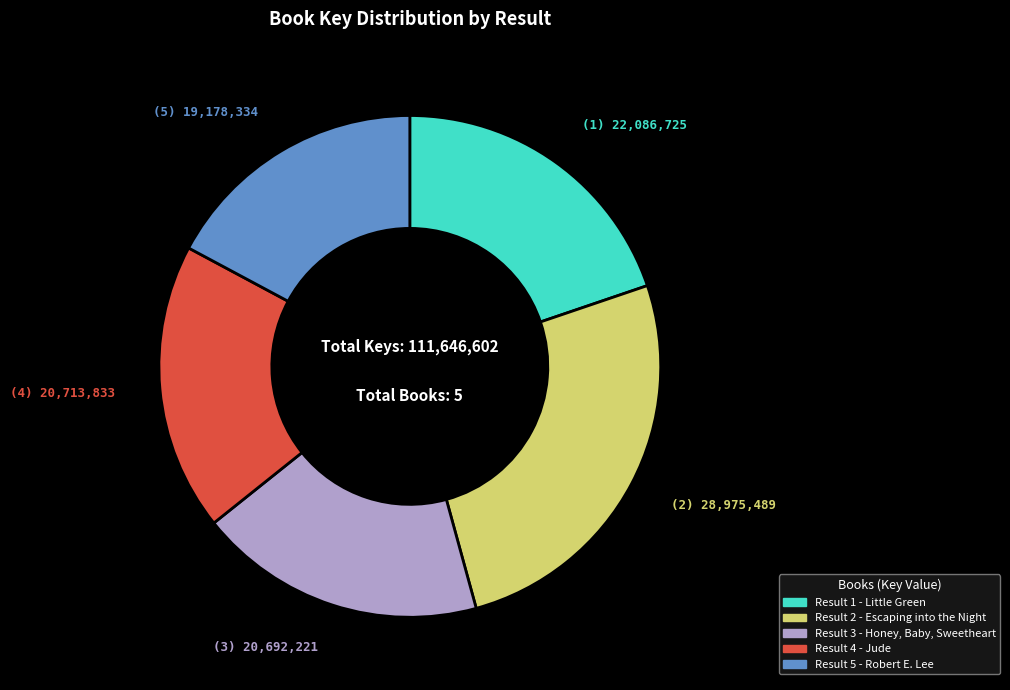

Does any single category account for the majority?

No